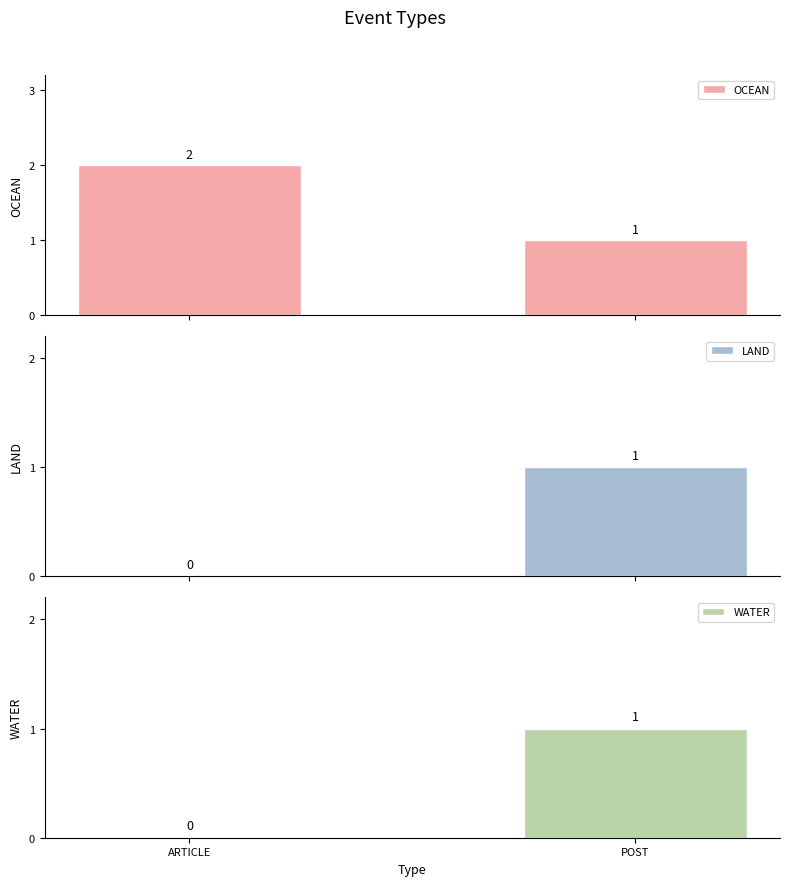

Read the OCEAN value at POST.

1